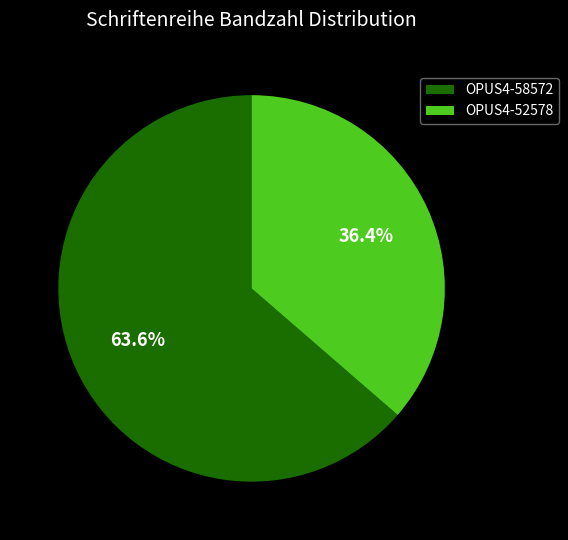

Combined, do OPUS4-58572 and OPUS4-52578 account for over 50%?

Yes